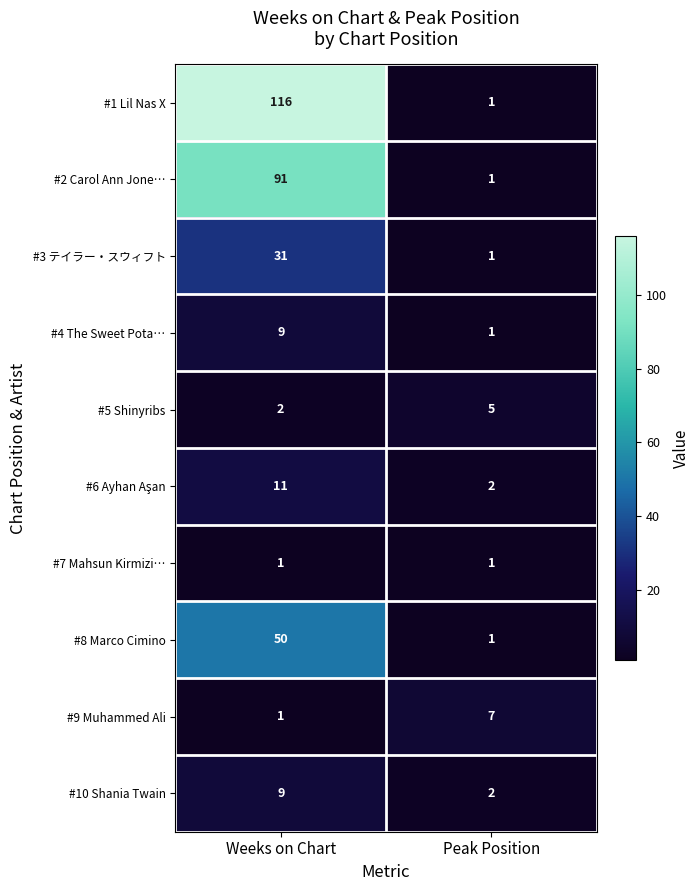

Which series has the largest total across all categories?

#1 Lil Nas X